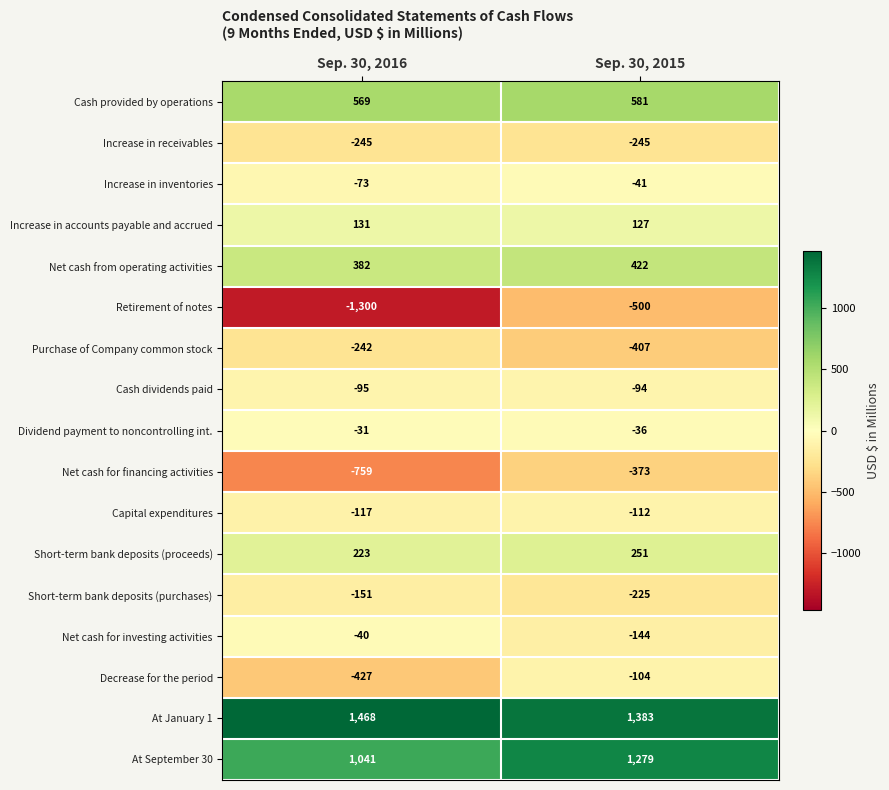

At which category is the sum across all series the highest?

Sep. 30, 2015